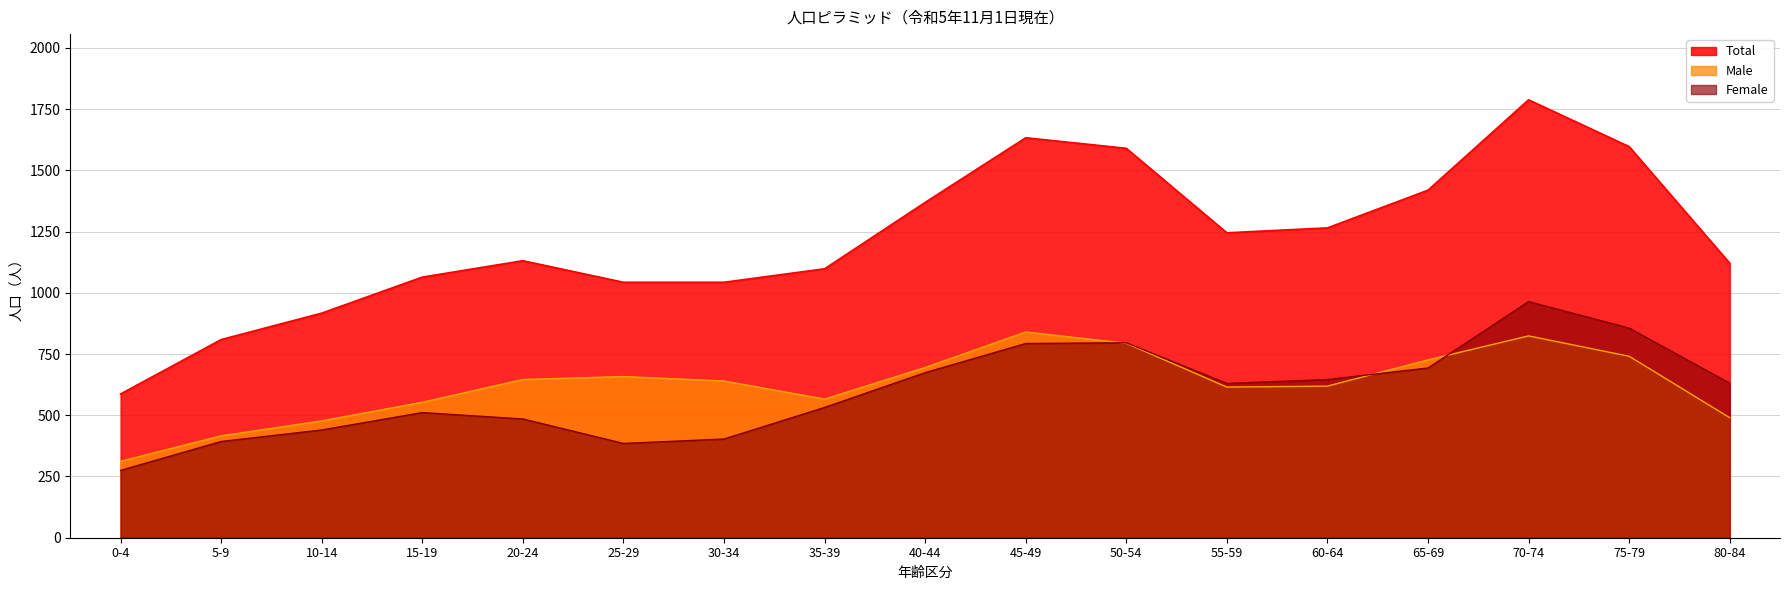

What is the label of the 8th point from the left?

35-39